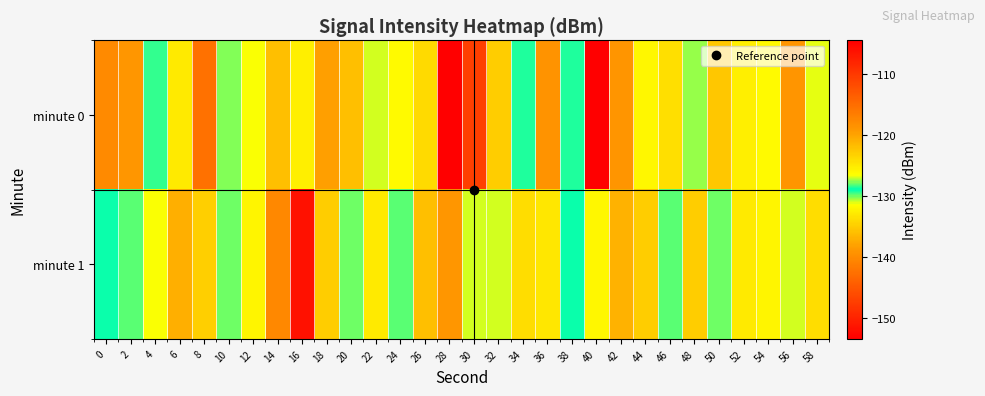

What is the total value across all series at 18?

-273.1